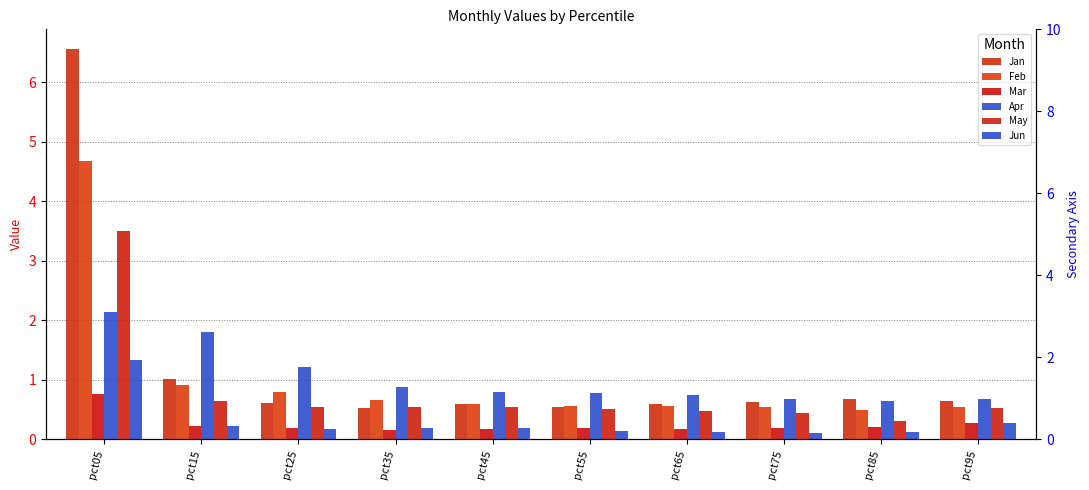

Rank the series at pct05 from highest to lowest value.

Jan, Feb, May, Apr, Jun, Mar